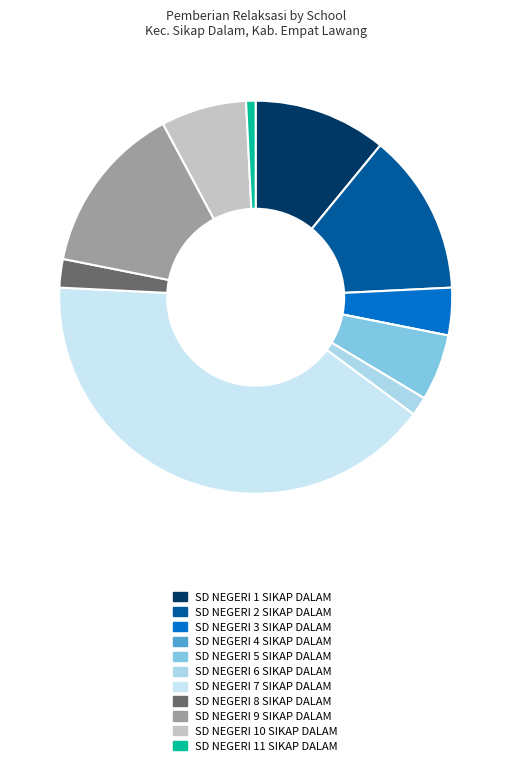

Is it true that SD NEGERI 7 SIKAP DALAM is 29% of the pie?

False